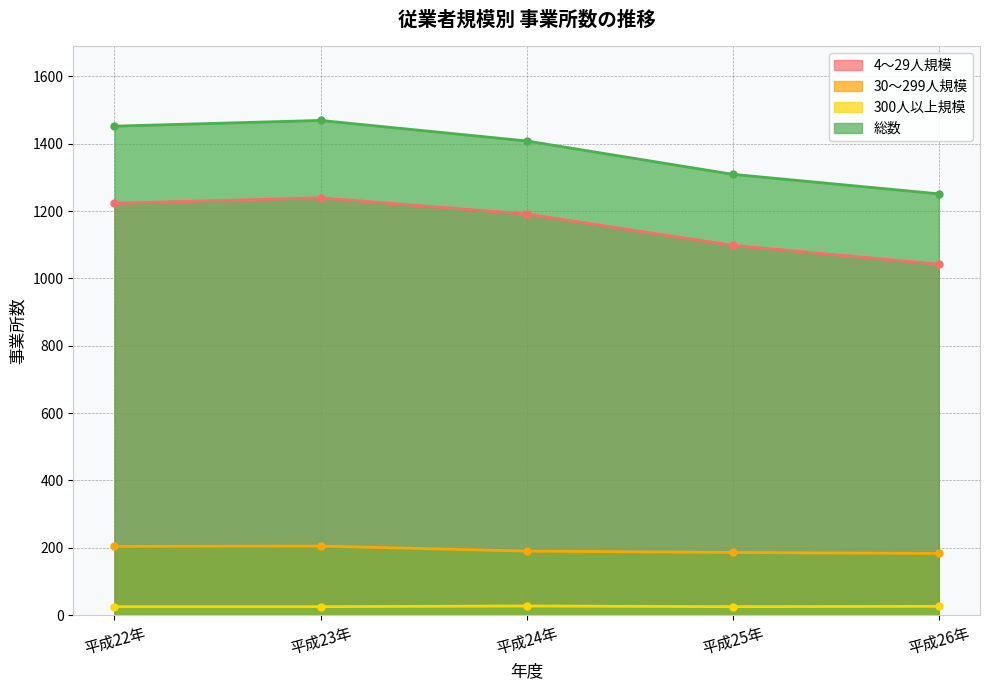

Is it true that 300人以上規模 equals 35 at 平成25年?

False